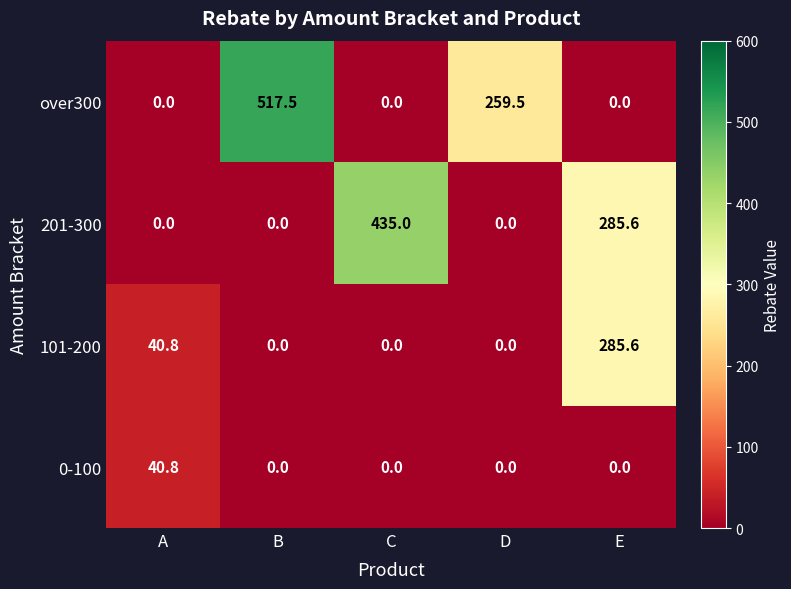

How many categories are shown in the chart?

5